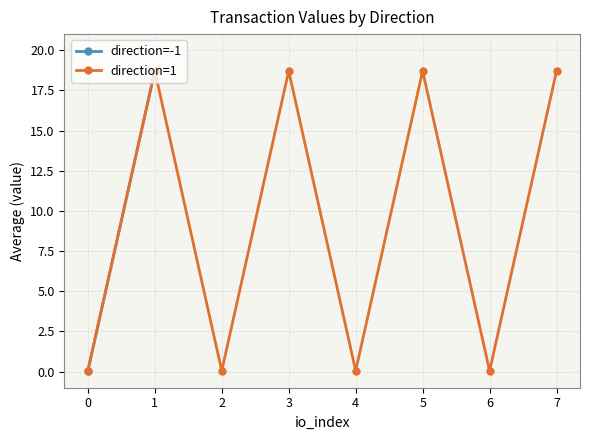

How many interior local valleys (lower than both neighbors) does the data have?

3